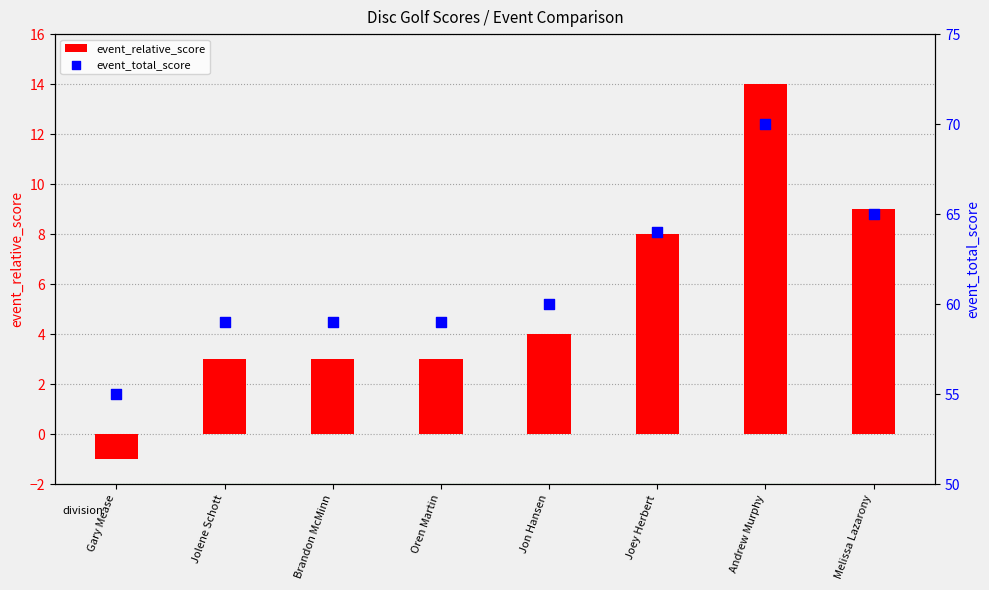

At which category is the sum across all series the highest?

Andrew Murphy